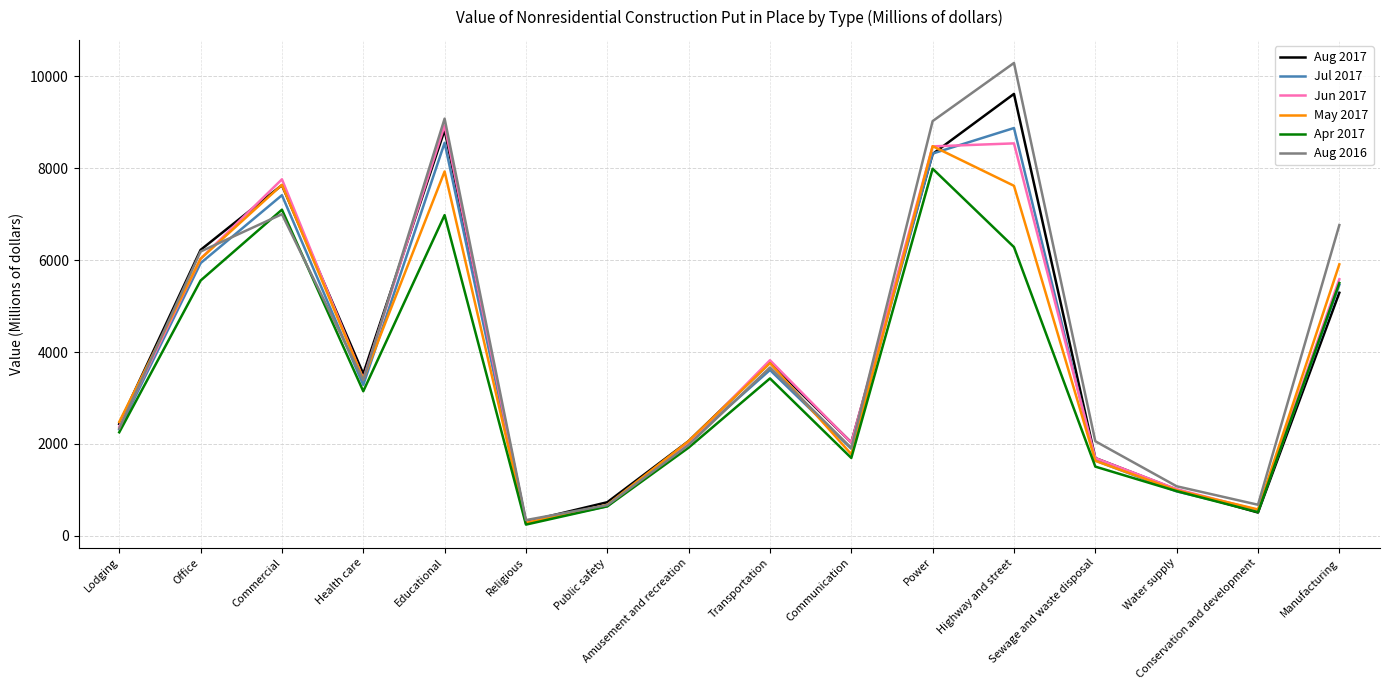

At which category is the sum across all series the highest?

Highway and street